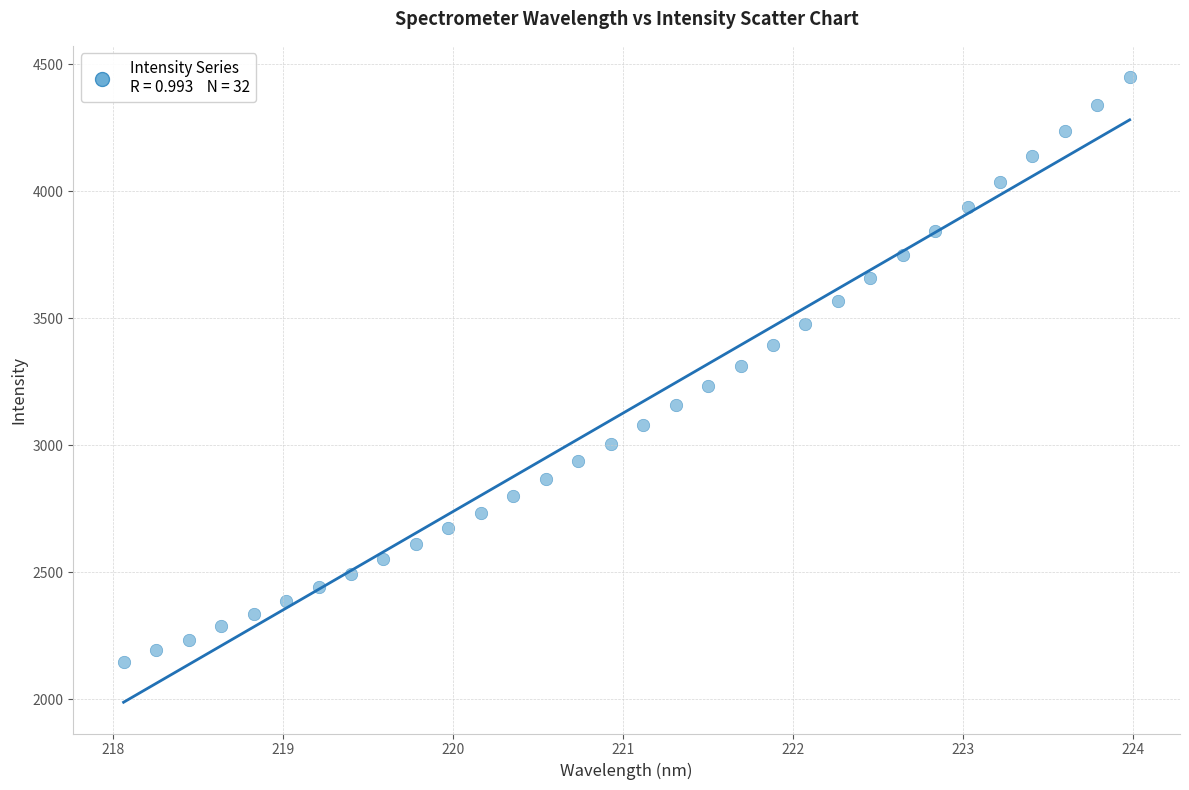

What is the range of X values (max minus min)?

5.9